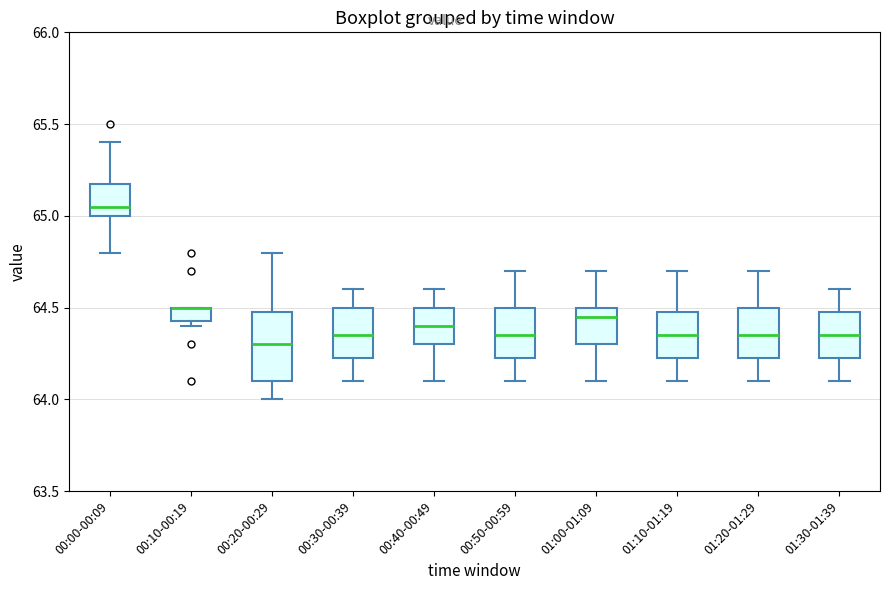

Which box is the tallest, from its lower edge to its upper edge?

00:20-00:29